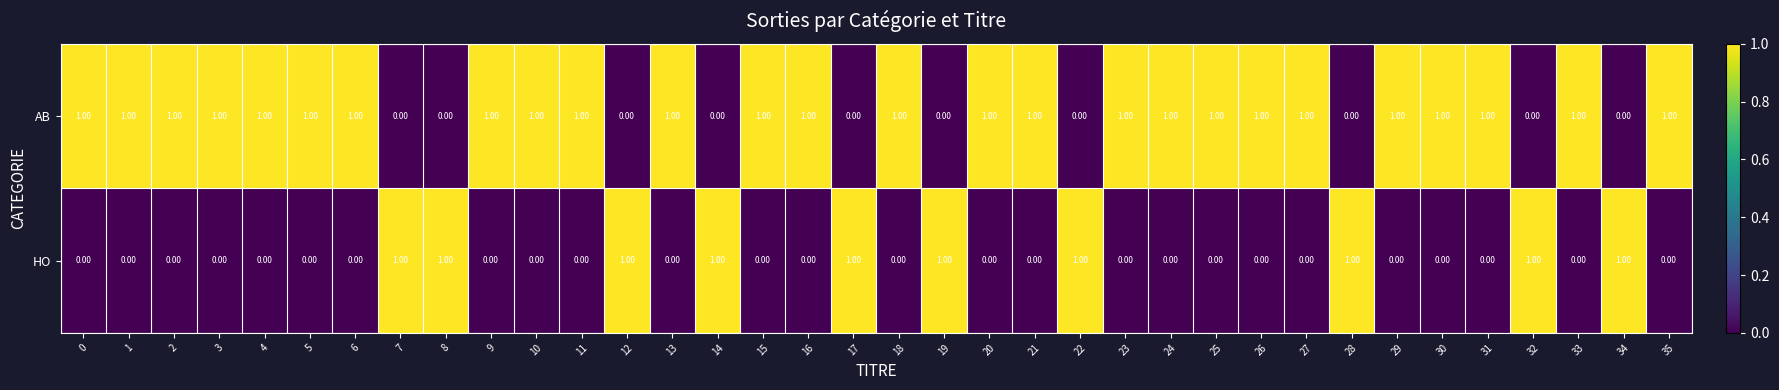

At 7, list the series in order from largest to smallest.

HO, AB